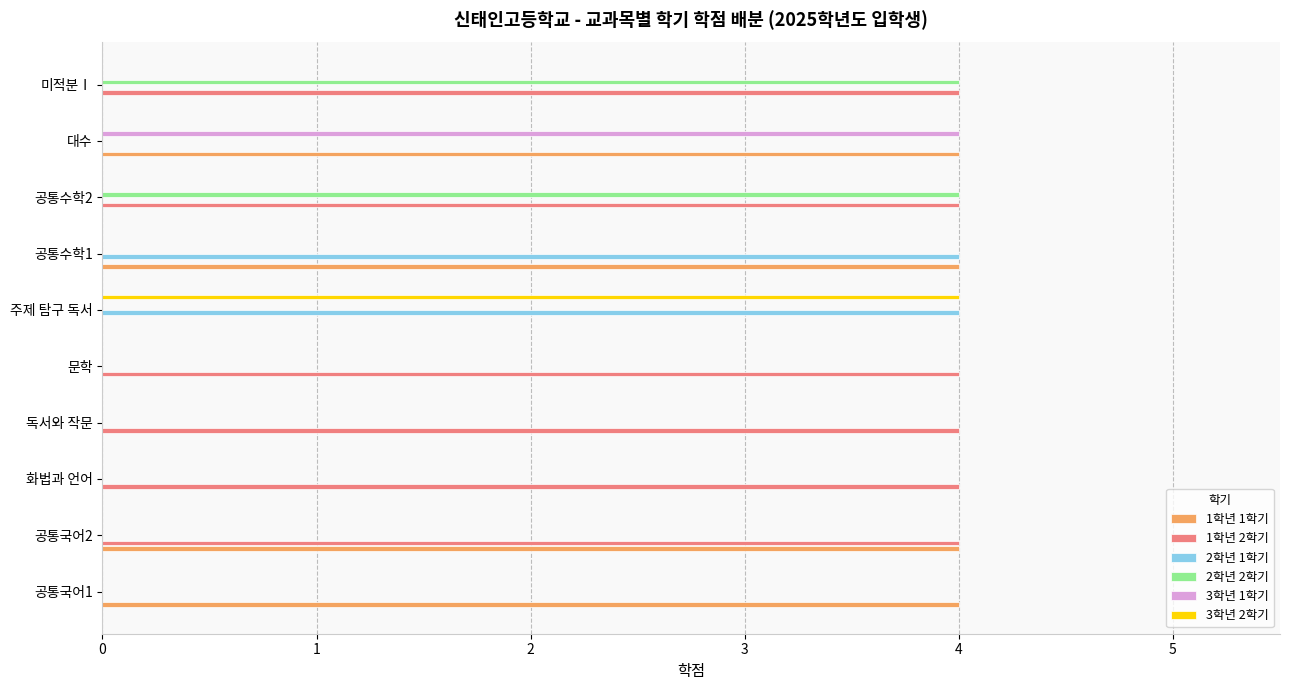

What are all the series names shown in the legend?

1학년 1학기, 1학년 2학기, 2학년 1학기, 2학년 2학기, 3학년 1학기, 3학년 2학기